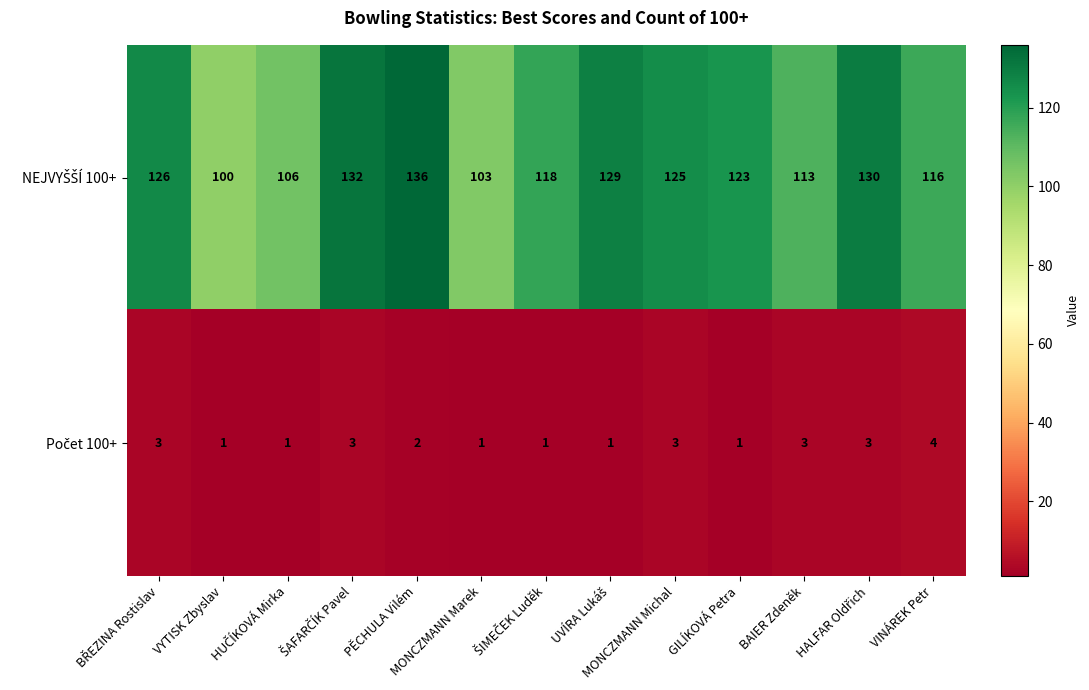

At how many categories does at least one series exceed 102?

12